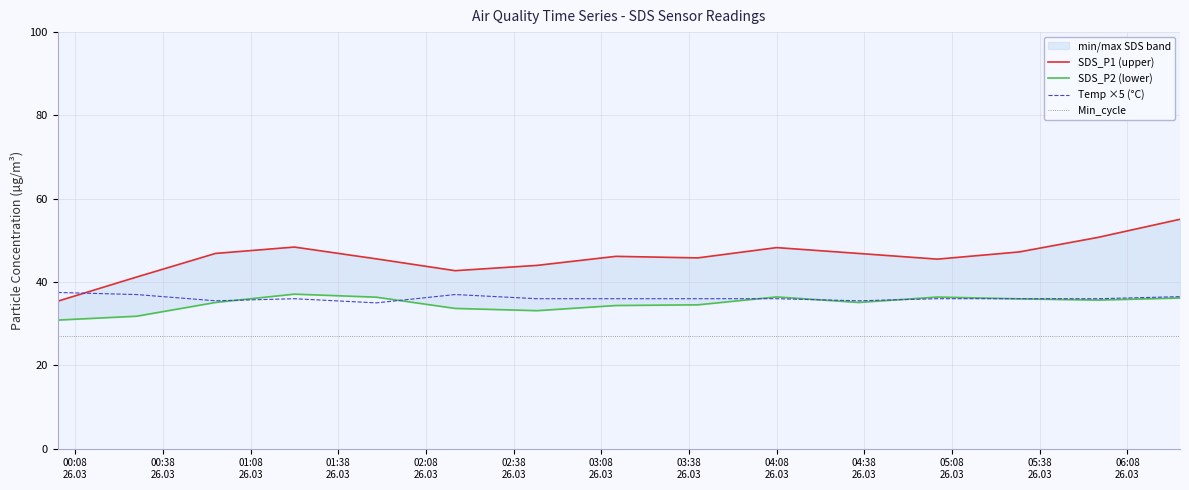

True or false: Min_cycle and Temp ×5 (°C) intersect in this chart.

False